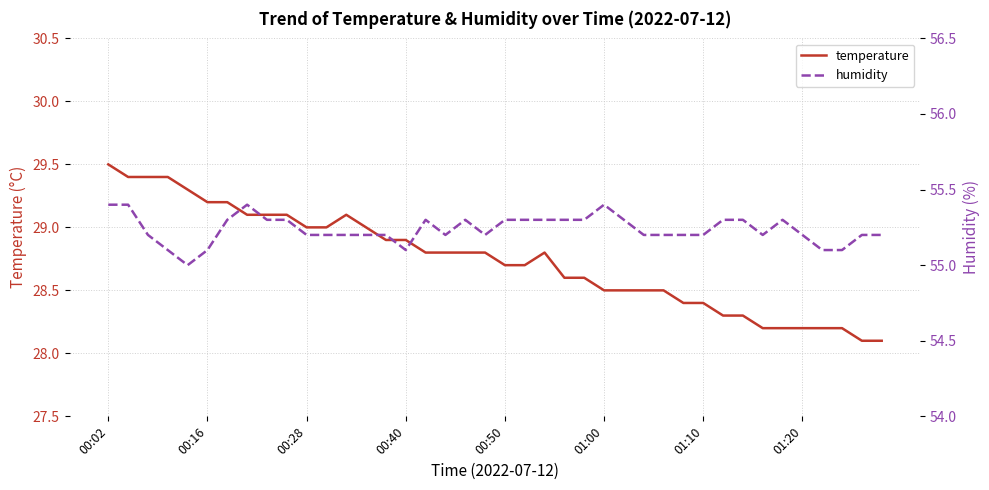

Reading right to left, extract all data points from this chart.

temperature: 28.1	28.1	28.2	28.2	28.2	28.2	28.2	28.3	28.3	28.4	28.4	28.5	28.5	28.5	28.5	28.6	28.6	28.8	28.7	28.7	28.8	28.8	28.8	28.8	28.9	28.9	29.0	29.1	29.0	29.0	29.1	29.1	29.1	29.2	29.2	29.3	29.4	29.4	29.4	29.5
humidity: 55.2	55.2	55.1	55.1	55.2	55.3	55.2	55.3	55.3	55.2	55.2	55.2	55.2	55.3	55.4	55.3	55.3	55.3	55.3	55.3	55.2	55.3	55.2	55.3	55.1	55.2	55.2	55.2	55.2	55.2	55.3	55.3	55.4	55.3	55.1	55.0	55.1	55.2	55.4	55.4